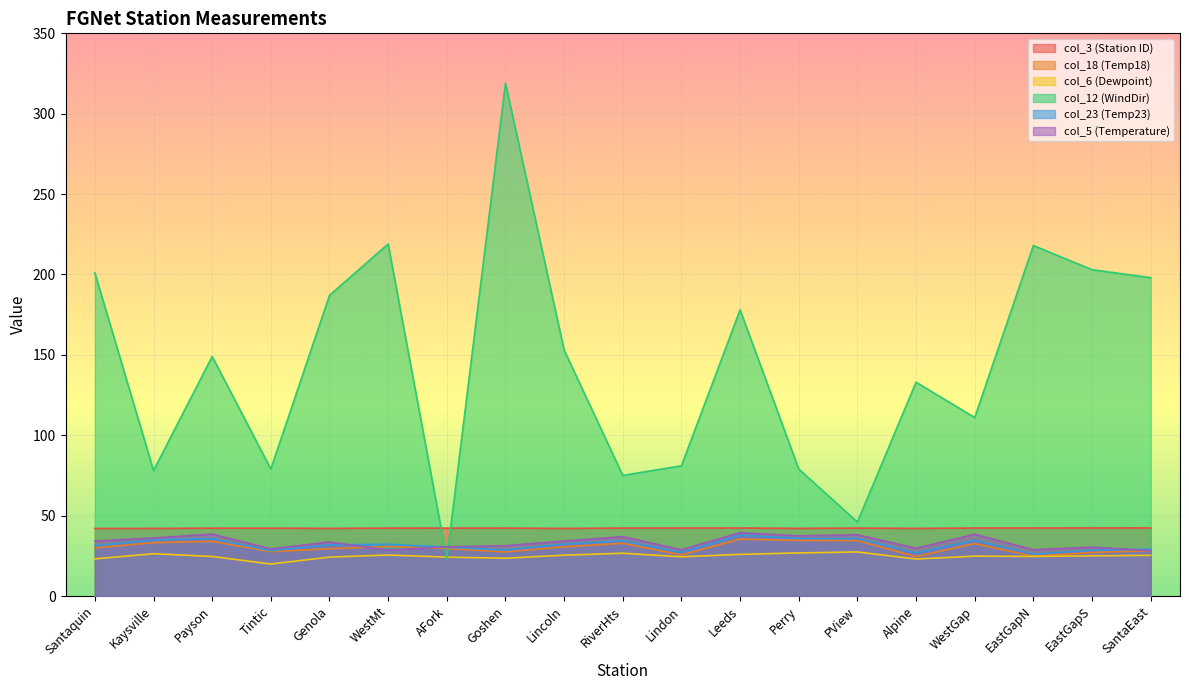

Reading right to left, transcribe all the data shown in this chart.

col_3 (Station ID): 42.3	42.3	42.3	42.3	42.0	42.2	42.1	42.3	42.3	42.3	42.0	42.2	42.2	42.2	42.0	42.2	42.2	42.0	42.0
col_18 (Temp18): 28.2	27.1	24.8	32.6	24.5	34.5	34.6	35.4	25.6	32.8	30.6	27.4	29.5	30.8	29.4	27.6	34.0	33.2	29.9
col_6 (Dewpoint): 25.3	25.0	24.6	24.8	23.0	27.4	26.8	25.9	24.4	26.6	25.4	23.5	24.2	25.5	24.2	19.9	24.6	26.3	23.1
col_12 (WindDir): 198.0	203.0	218.0	111.0	133.0	46.0	79.0	178.0	81.0	75.0	153.0	319.0	23.0	219.0	187.0	79.0	149.0	78.0	201.0
col_23 (Temp23): 29.2	28.5	26.0	34.7	26.8	35.8	35.8	37.9	27.1	34.4	32.3	28.6	30.4	32.2	31.8	28.2	35.7	34.9	31.3
col_5 (Temperature): 28.2	30.4	28.8	38.4	29.7	38.1	37.4	39.4	28.8	36.9	34.2	31.3	30.6	28.6	33.6	29.3	38.5	36.1	34.2